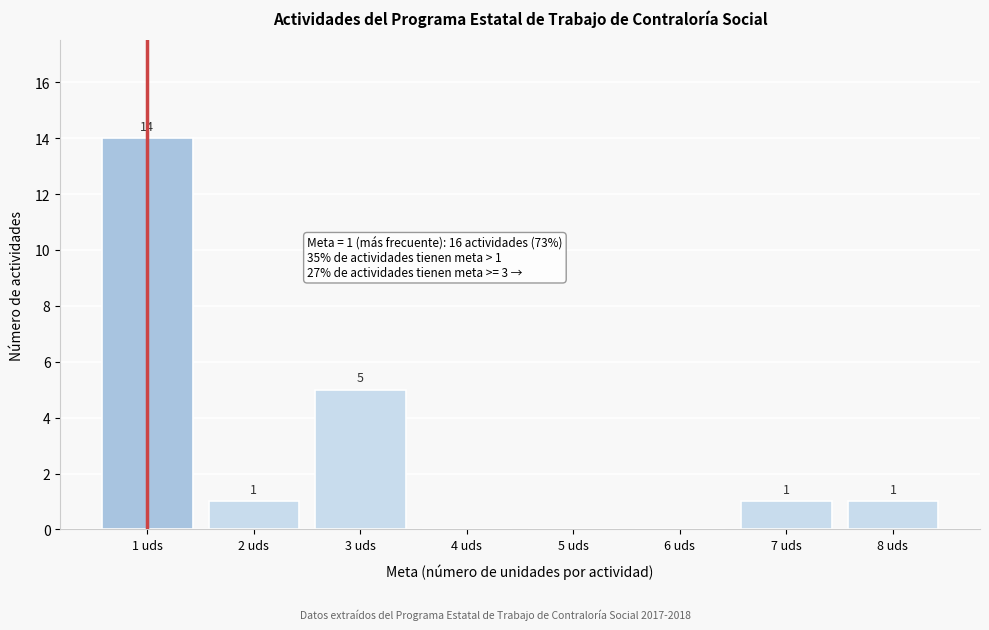

Reading right to left, what are all the values shown in this chart?

8 uds=1	7 uds=1	6 uds=0	5 uds=0	4 uds=0	3 uds=5	2 uds=1	1 uds=14